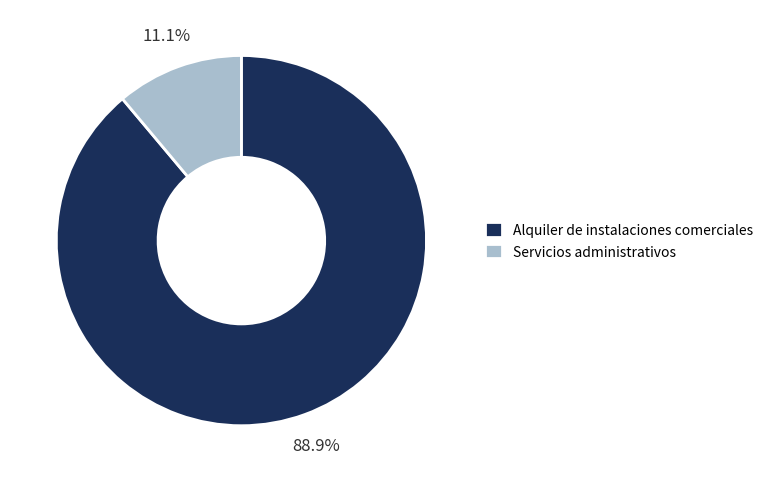

Which slice is the smallest?

Servicios administrativos